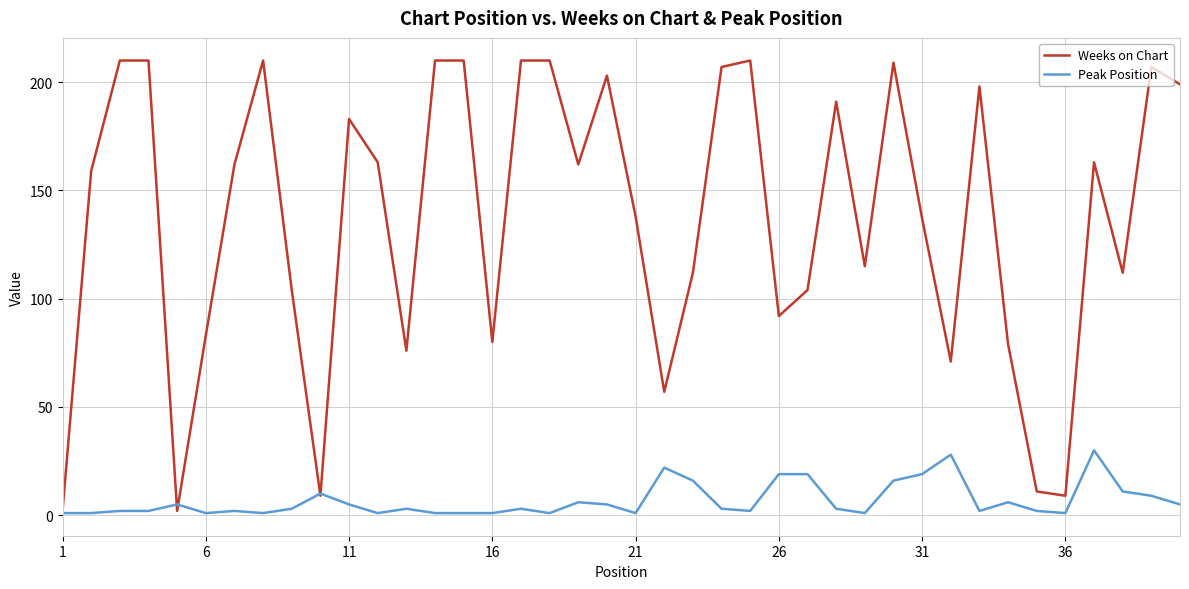

Which series has the largest range (max minus min)?

Weeks on Chart